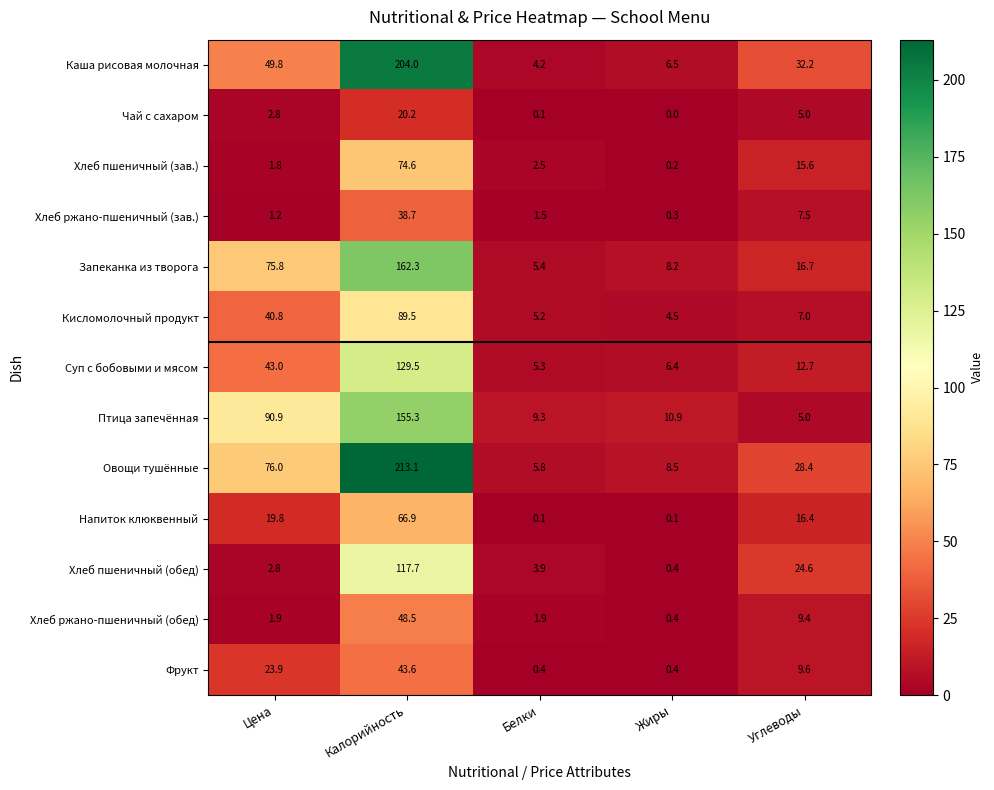

Which series has the largest range (max minus min)?

Овощи тушённые